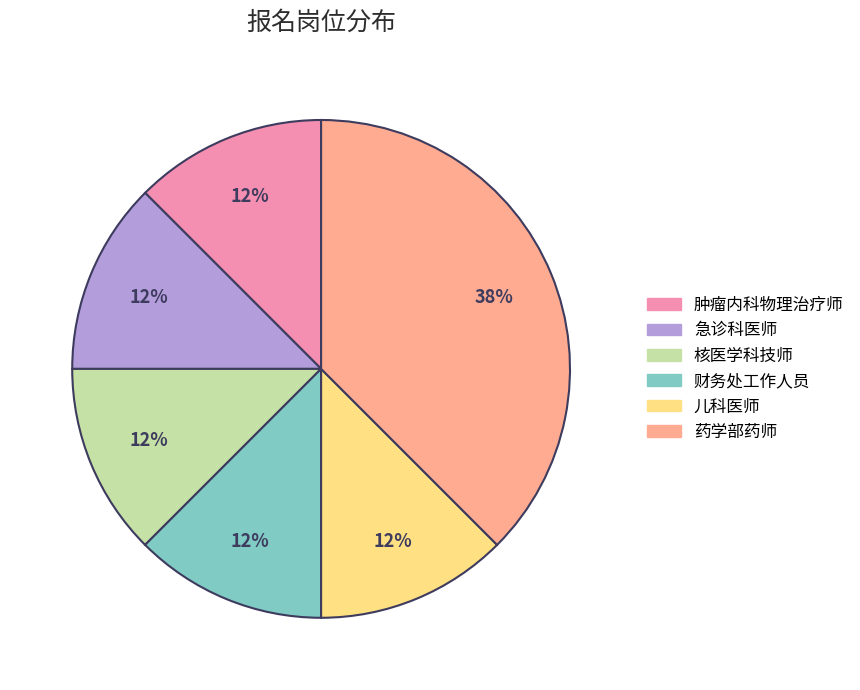

Does 急诊科医师 account for over 50% of the chart?

No